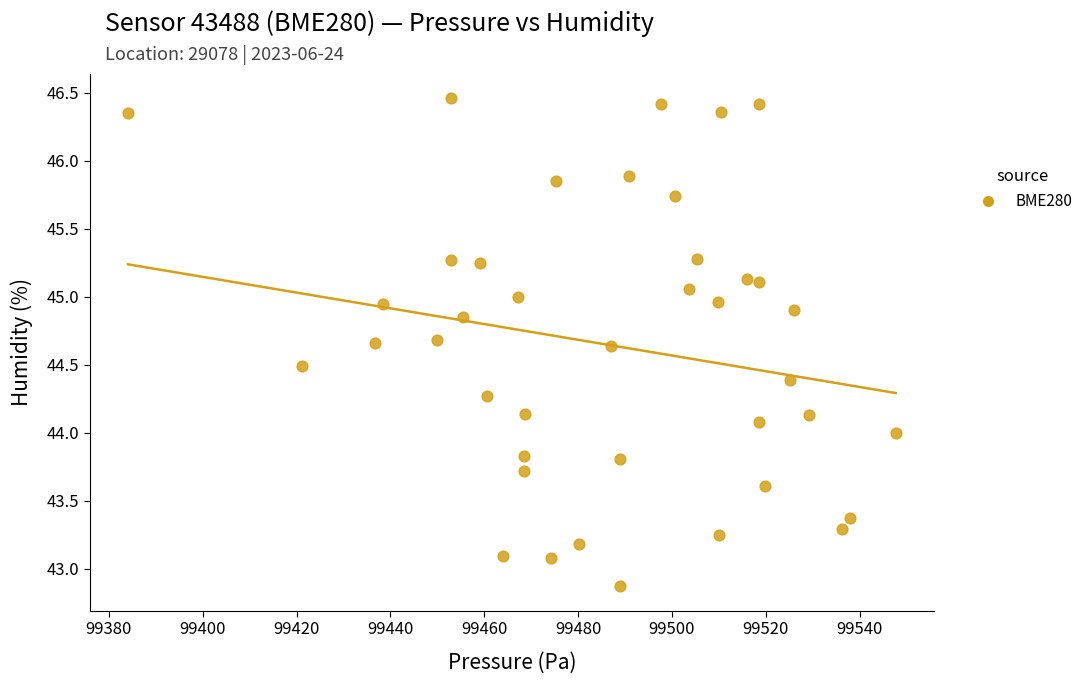

What is the range of Y values (max minus min)?

3.6